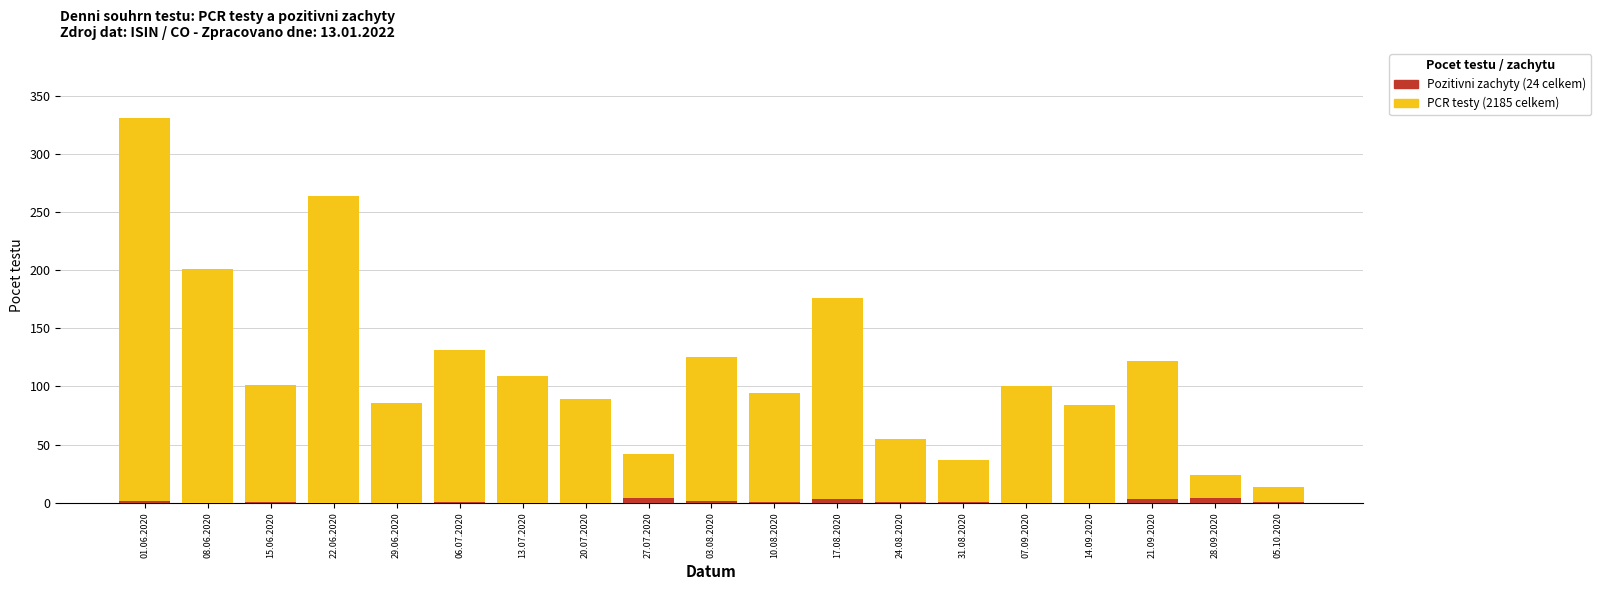

What is the difference between the highest and lowest values at 01.06.2020?

329